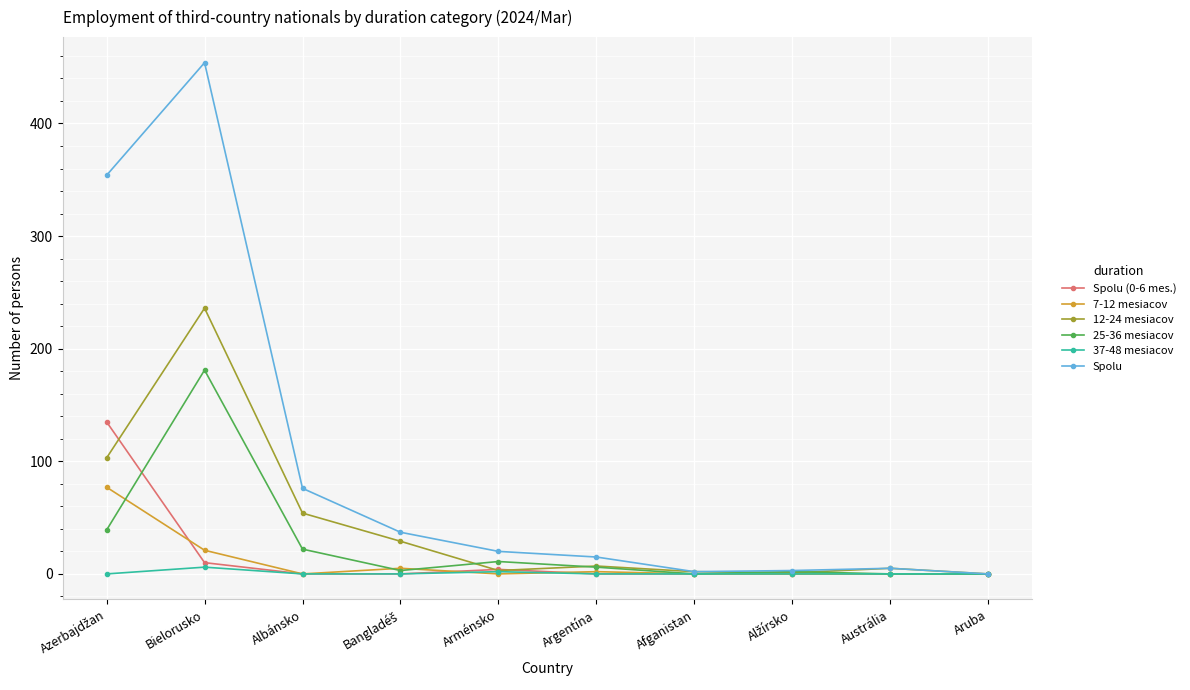

Which category has the highest value in the 37-48 mesiacov series?

Bielorusko